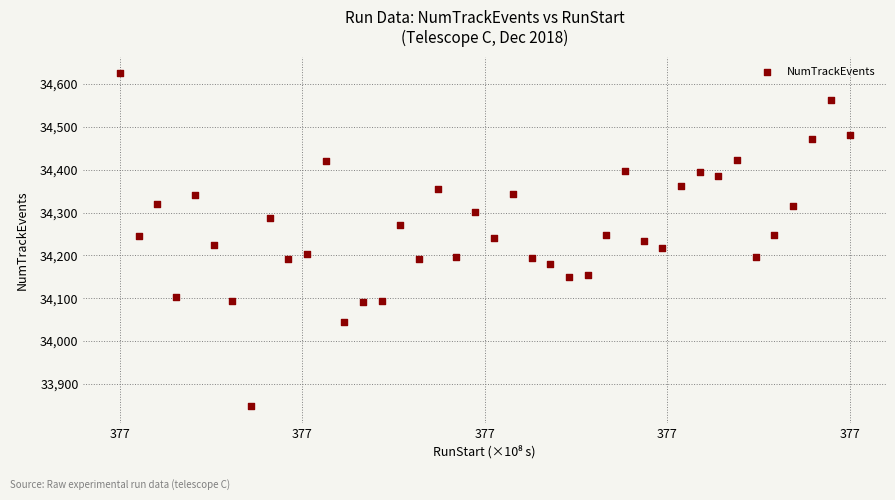

What is the range of Y values (max minus min)?

778